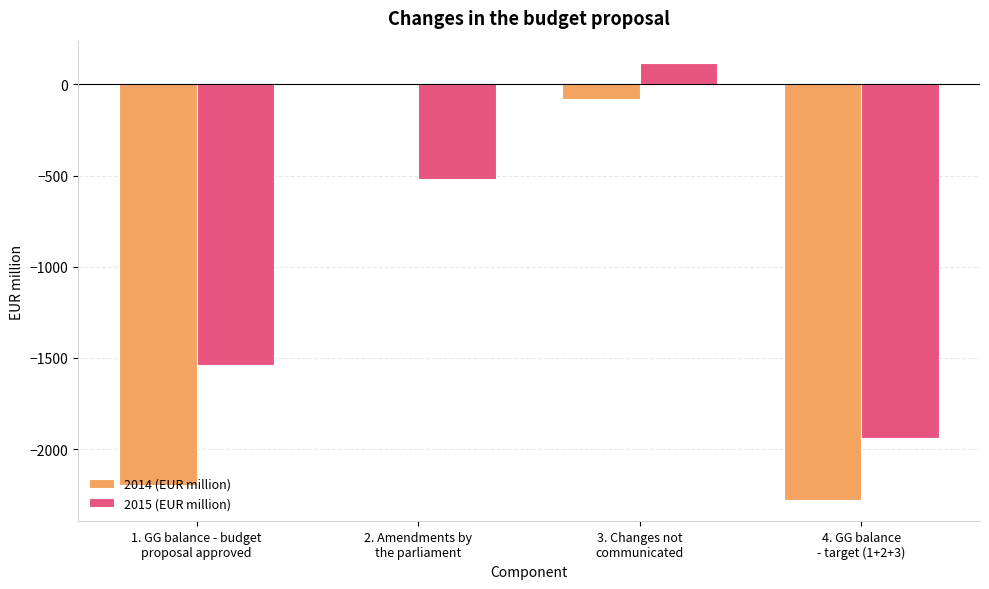

Which series has the largest total across all categories?

2015 (EUR million)